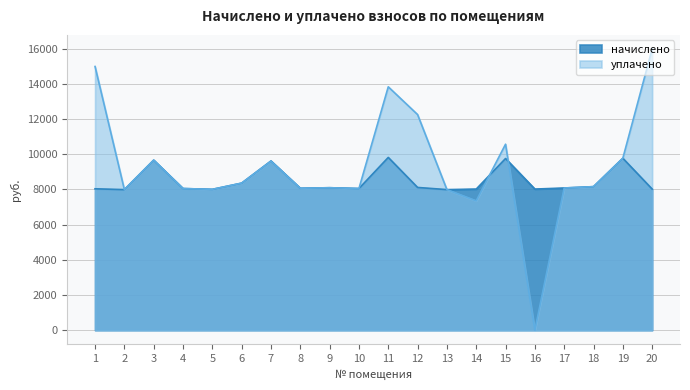

What is the difference between the maximum and minimum values in the уплачено series?

15978.5